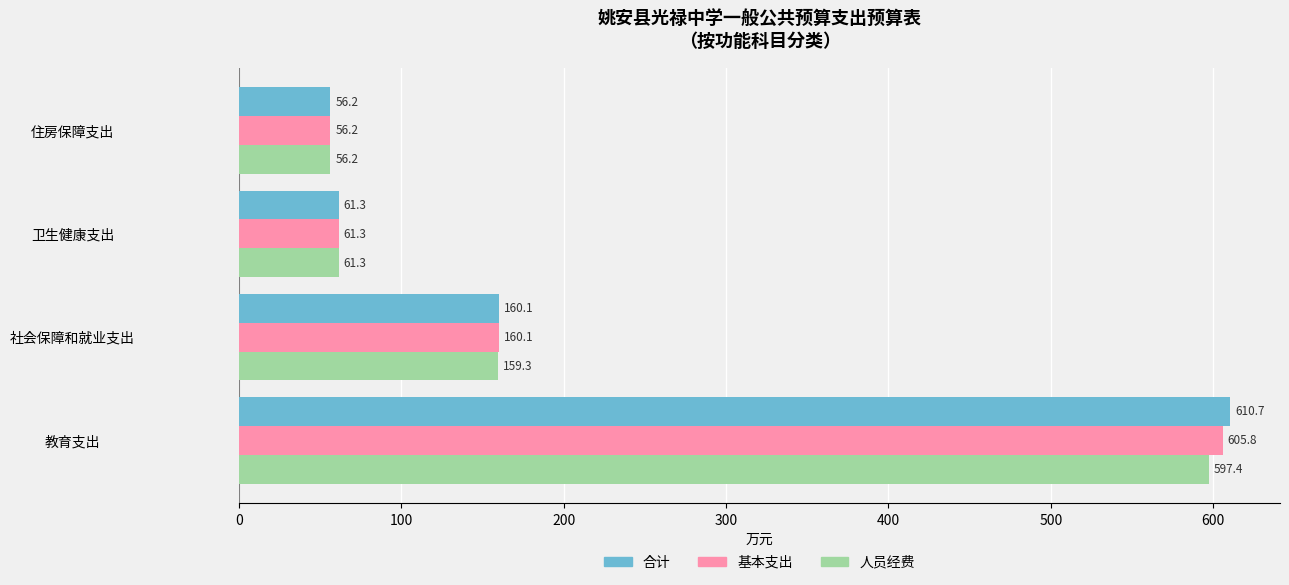

What is the sum of all 基本支出 values?

883.5